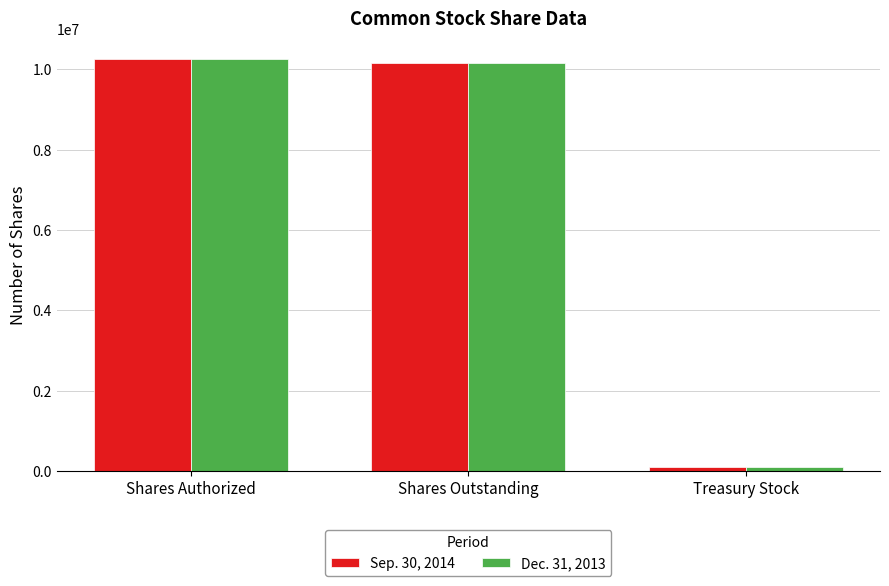

What is the label of the 1st bar from the left?

Shares Authorized